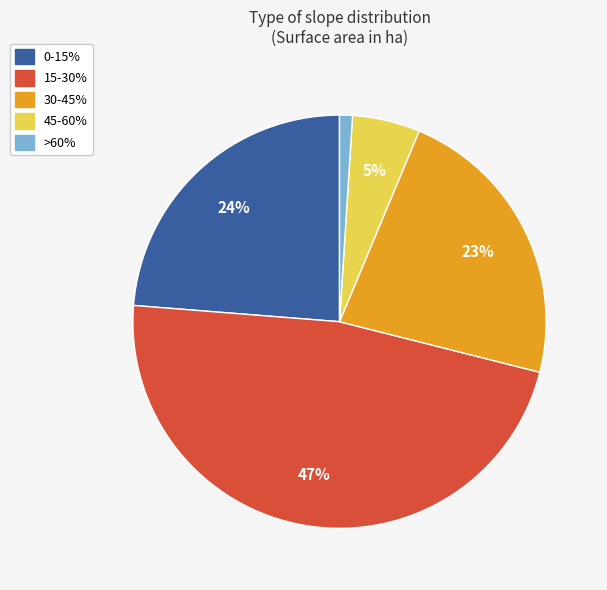

Rank the categories by value from lowest to highest.

>60%, 45-60%, 30-45%, 0-15%, 15-30%